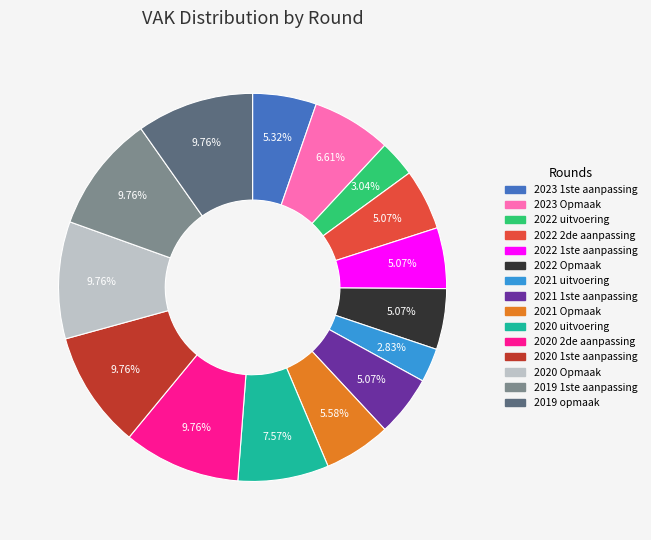

Which has a higher value, 2021 1ste aanpassing or 2019 1ste aanpassing?

2019 1ste aanpassing